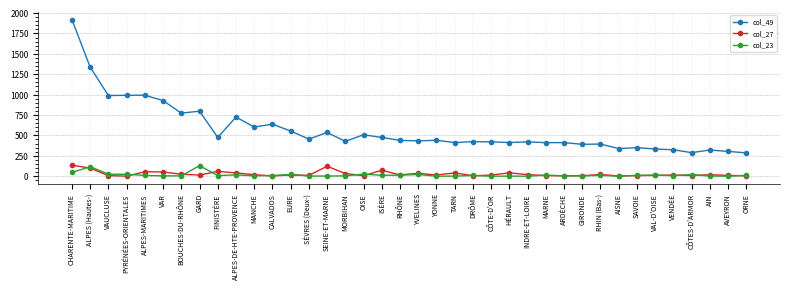

True or false: col_27 has more than 0 points higher than both neighbors.

True